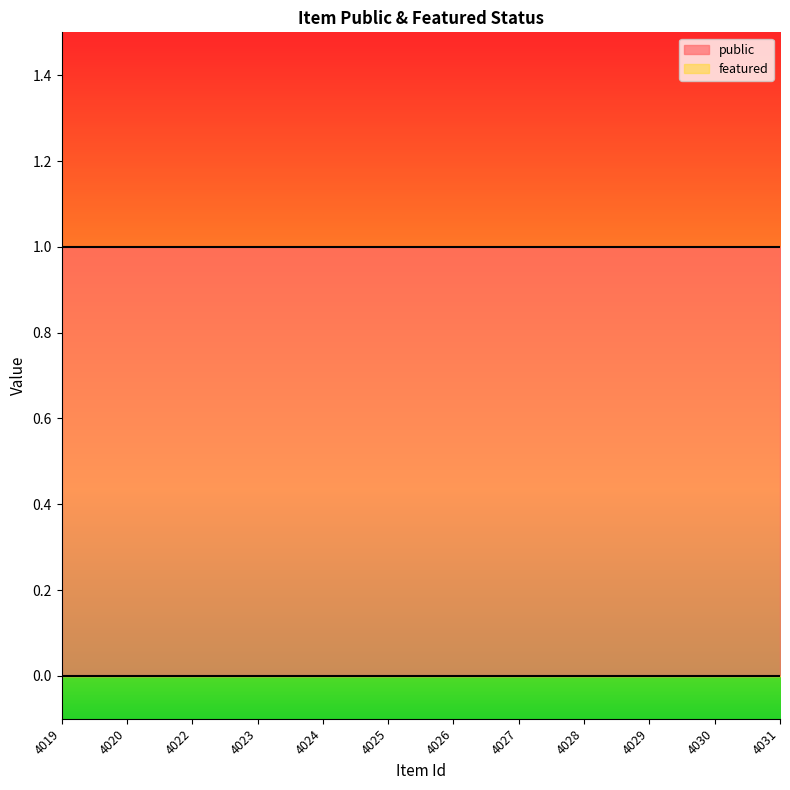

How many data points does each series have?

12